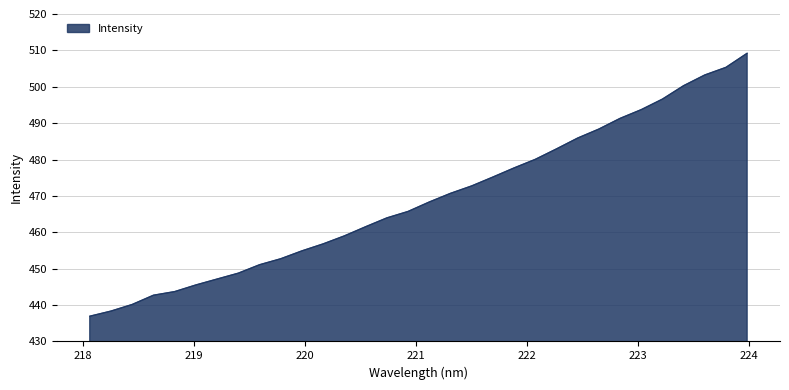

What is the greatest value displayed?

509.2